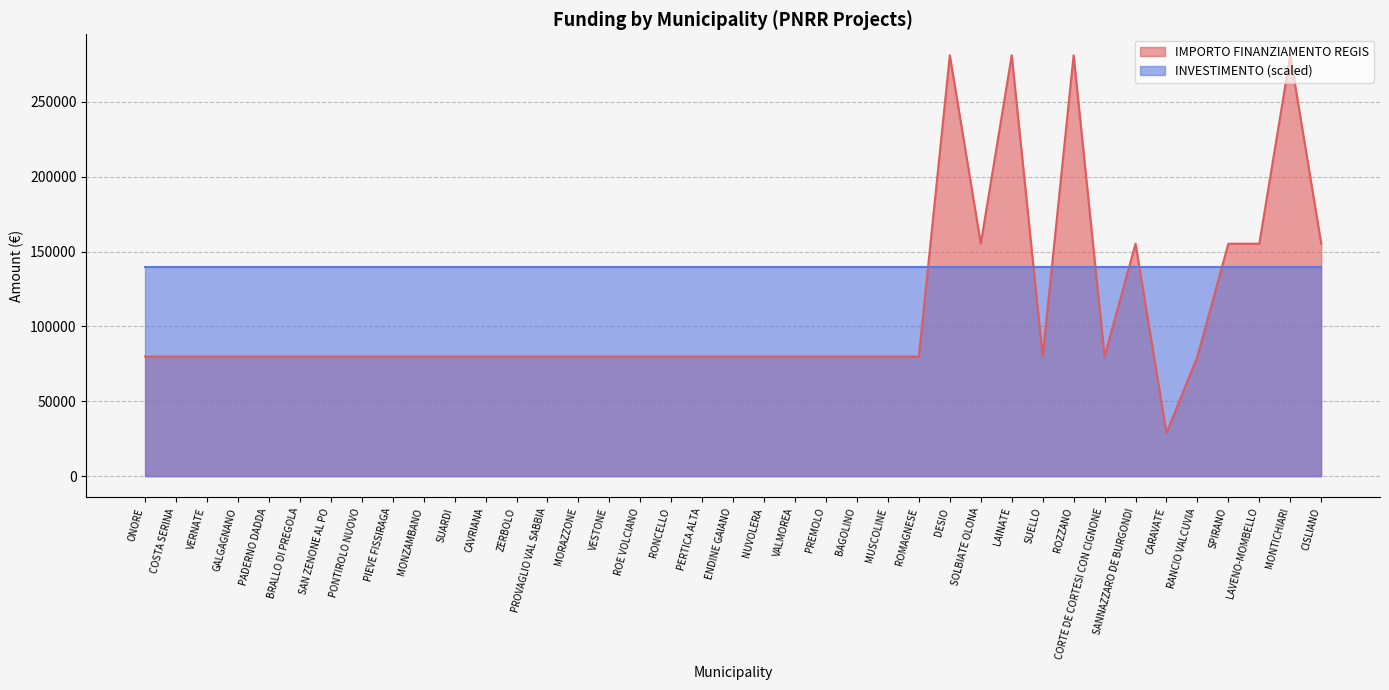

What position from the left is COSTA SERINA?

2